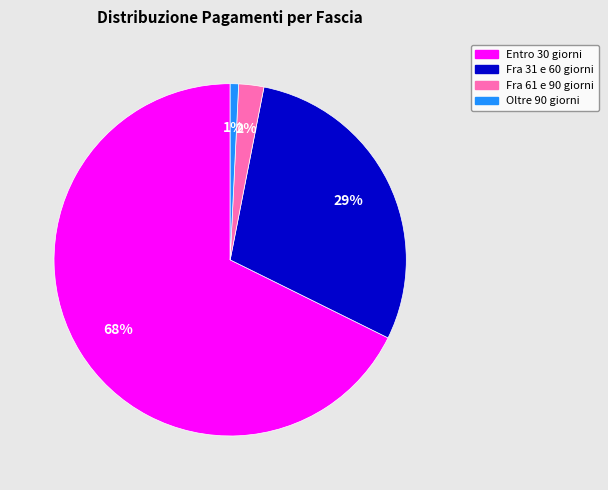

How many segments does this pie chart have?

4